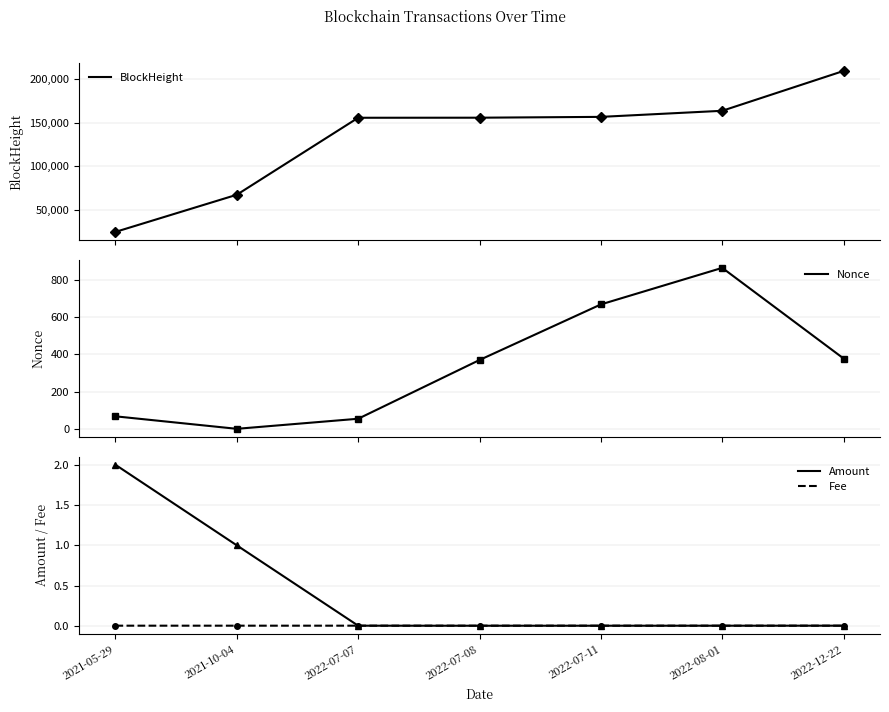

List the series in order of their peak value, highest first.

BlockHeight, Nonce, Amount, Fee